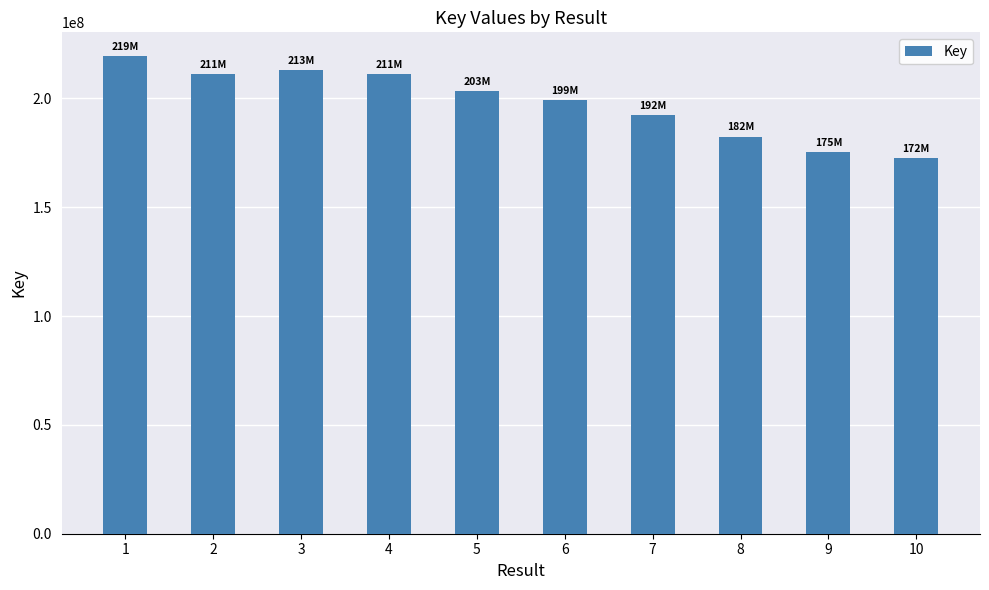

What value does the data have at 5, to the nearest 50?

203561000